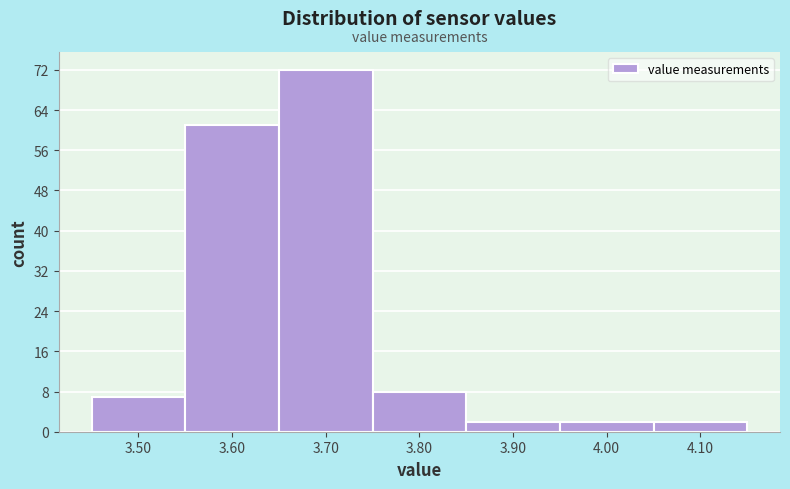

What is the height of the bar covering 3.45 to 3.55 on the x-axis? The values are not printed on the chart, so give them approximately, as read against the axis.

7